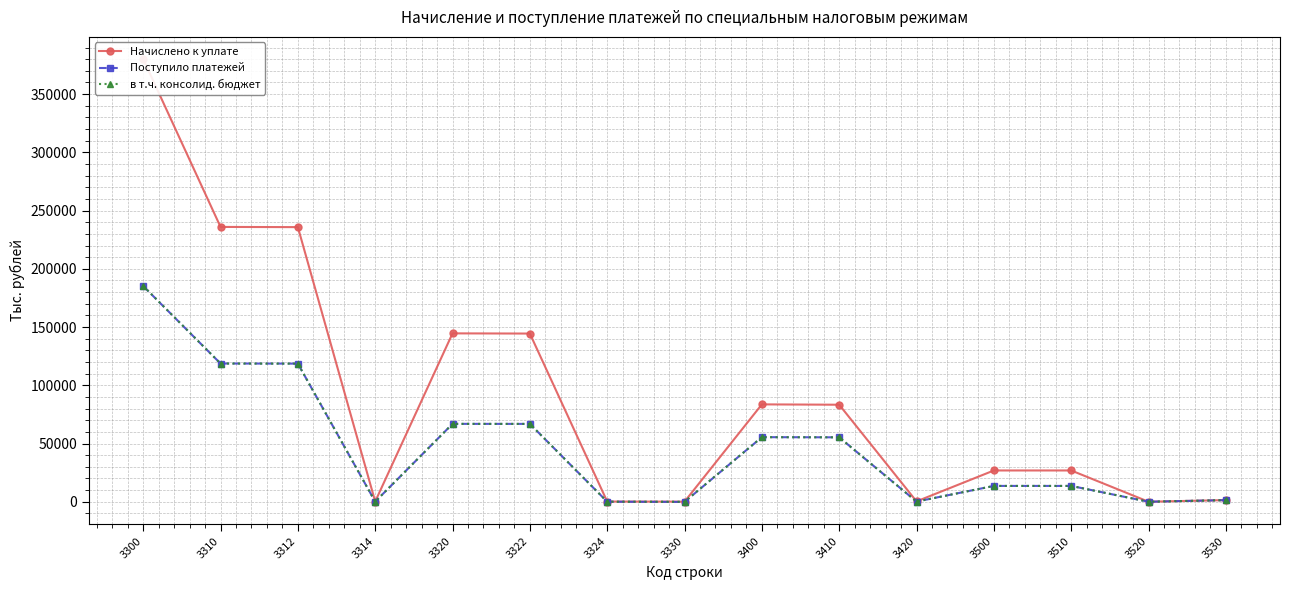

Count the number of categories in the chart.

15